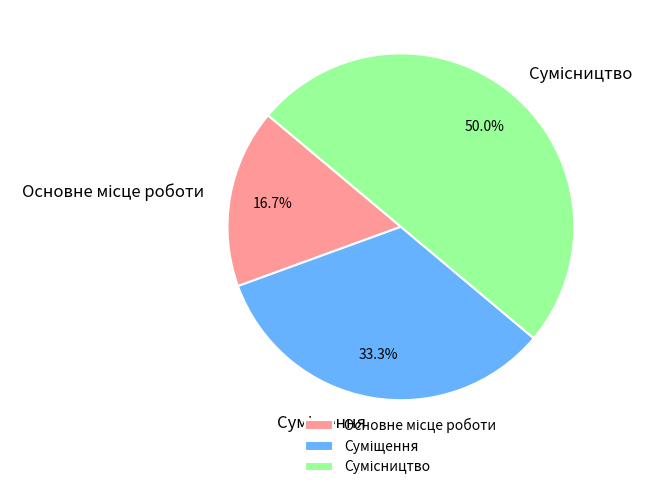

The Сумісництво slice represents 50% of the pie. True or false?

True